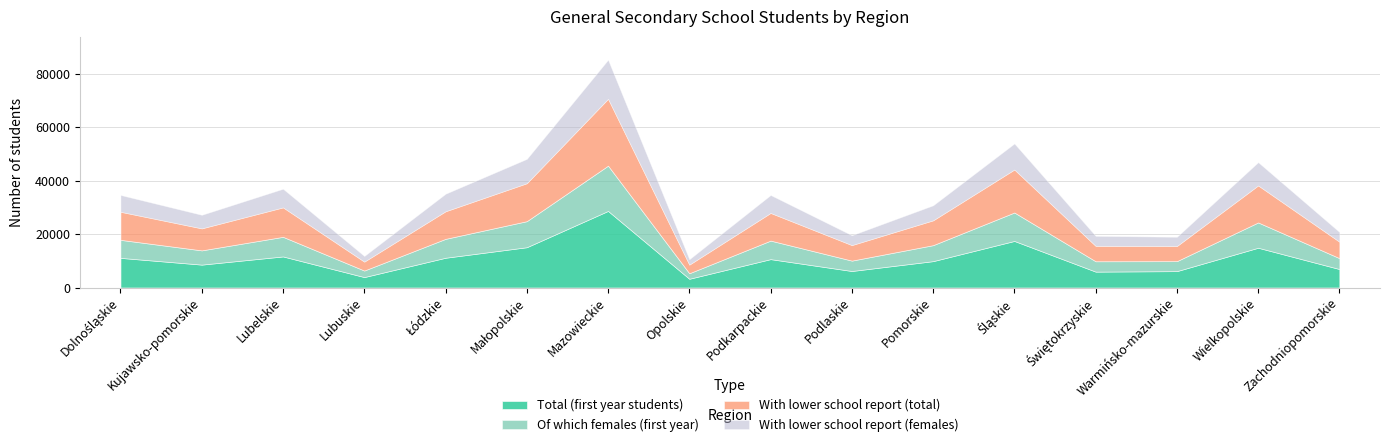

What is the value of the With lower school report (total) point at the 12th from the left?

16083